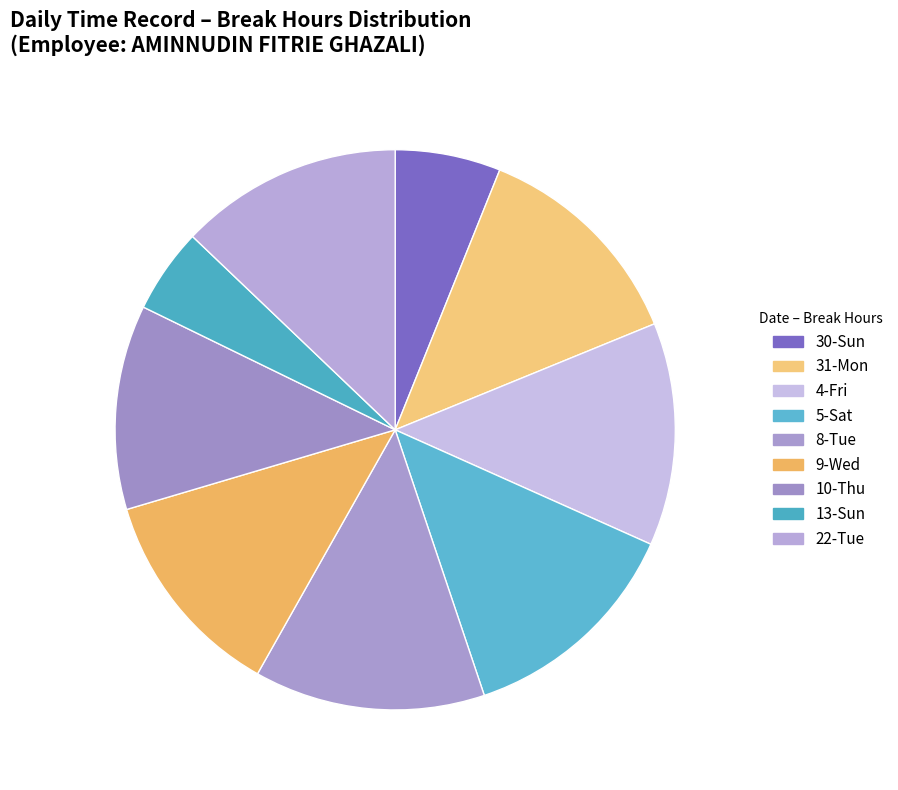

Which has a higher value, 8-Tue or 30-Sun?

8-Tue